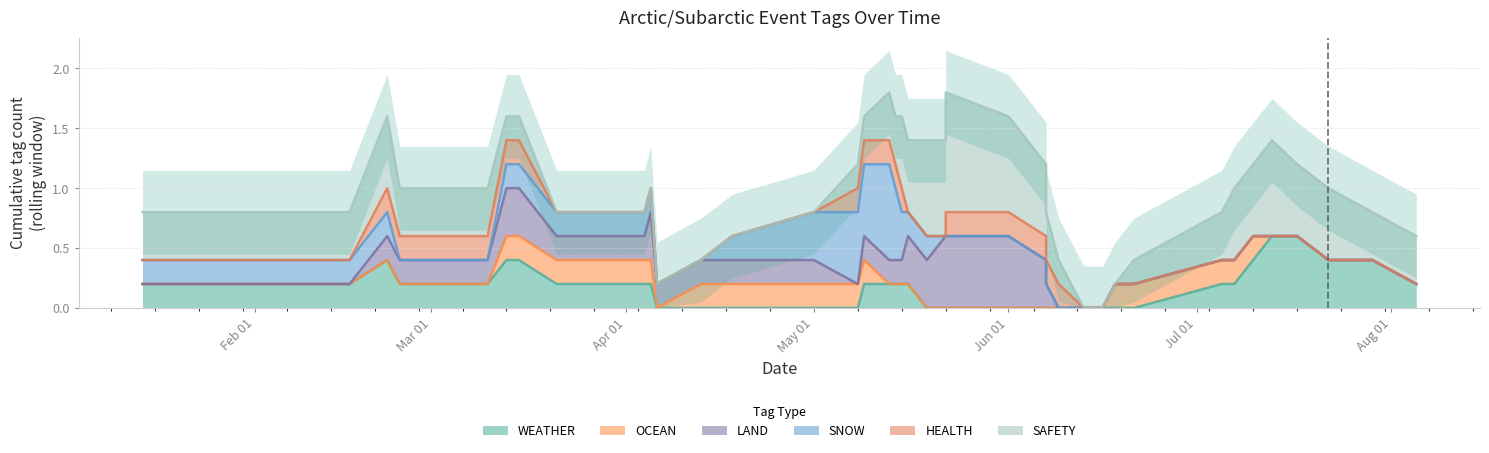

True or false: SAFETY and HEALTH intersect in this chart.

False